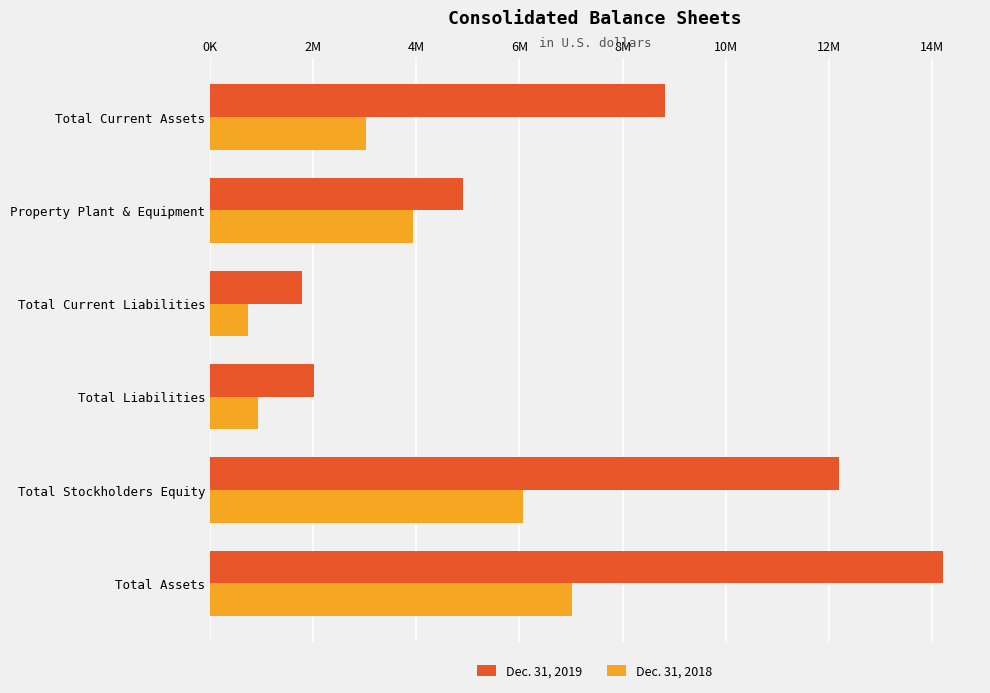

What are all the series names shown in the legend?

Dec. 31, 2019, Dec. 31, 2018